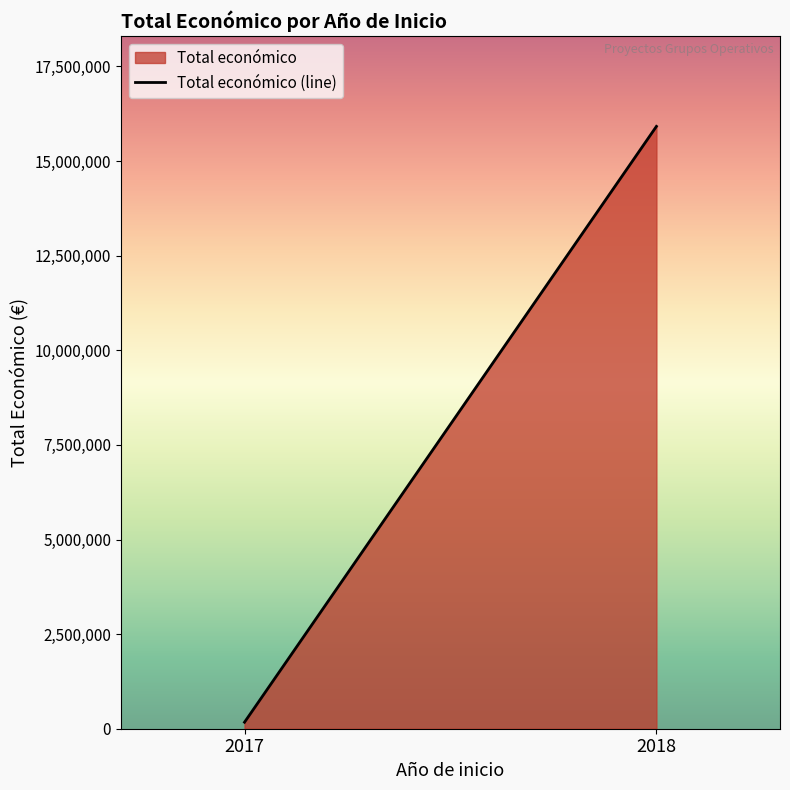

Reading right to left, what are all the values shown in this chart?

15917260	171924